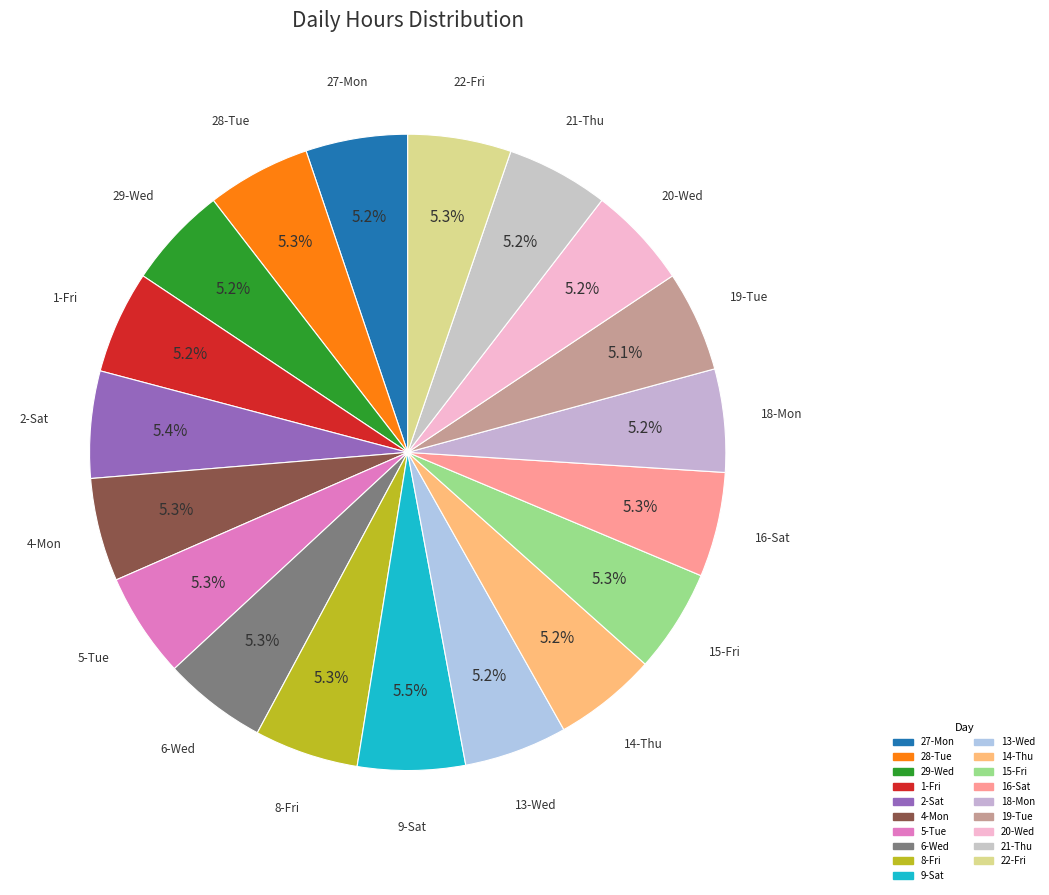

How many slices are in this pie chart?

19